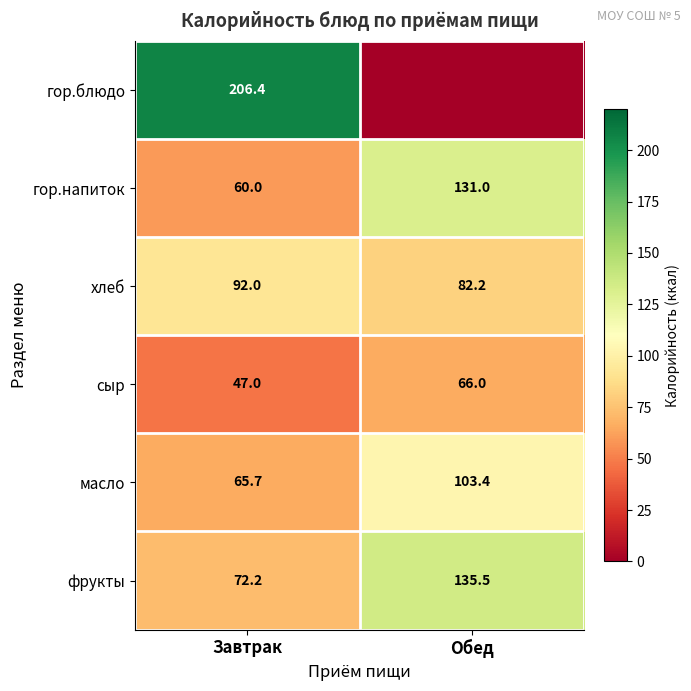

Which category has the lowest value in the сыр series?

Завтрак